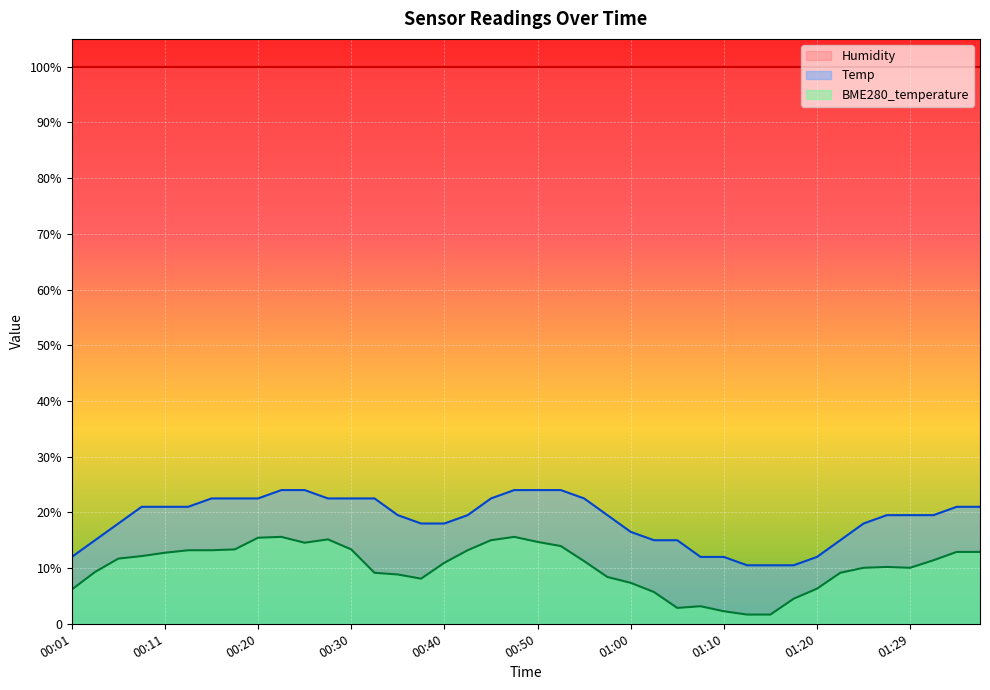

Read the BME280_temperature value at 00:57.

8.4